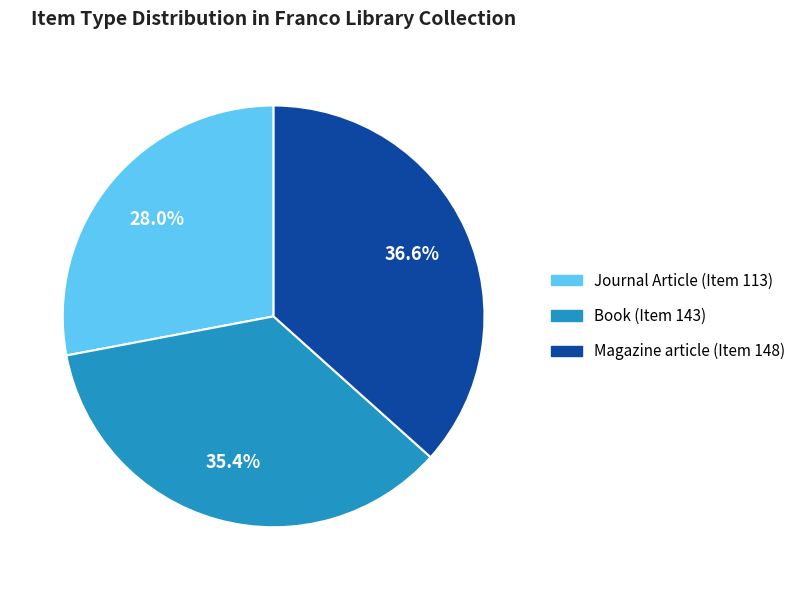

The Magazine article (Item 148) slice represents 37% of the pie. True or false?

True